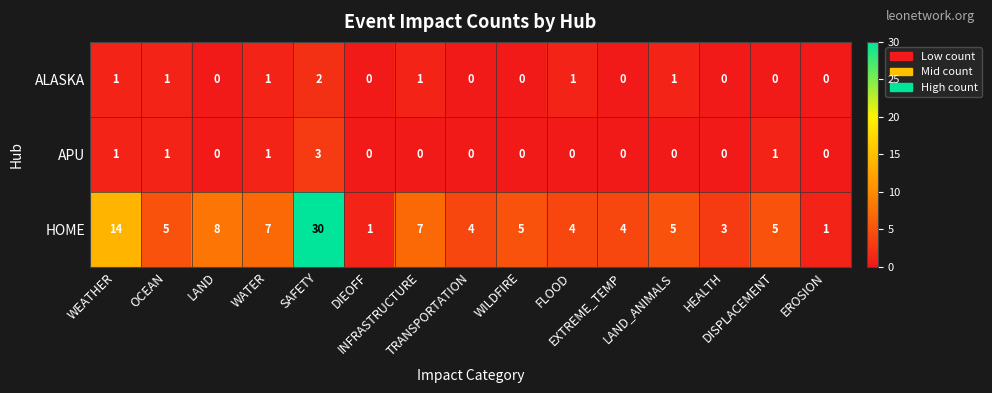

Which series has the largest range (max minus min)?

HOME